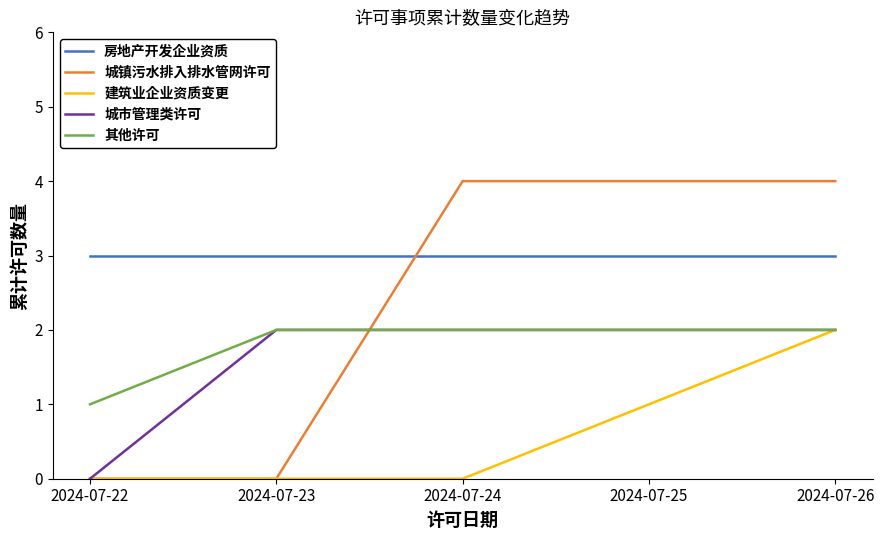

Reading left to right, what are all the values shown in this chart?

房地产开发企业资质: 2024-07-22=3	2024-07-23=3	2024-07-24=3	2024-07-25=3	2024-07-26=3
城镇污水排入排水管网许可: 2024-07-22=0	2024-07-23=0	2024-07-24=4	2024-07-25=4	2024-07-26=4
建筑业企业资质变更: 2024-07-22=0	2024-07-23=0	2024-07-24=0	2024-07-25=1	2024-07-26=2
城市管理类许可: 2024-07-22=0	2024-07-23=2	2024-07-24=2	2024-07-25=2	2024-07-26=2
其他许可: 2024-07-22=1	2024-07-23=2	2024-07-24=2	2024-07-25=2	2024-07-26=2